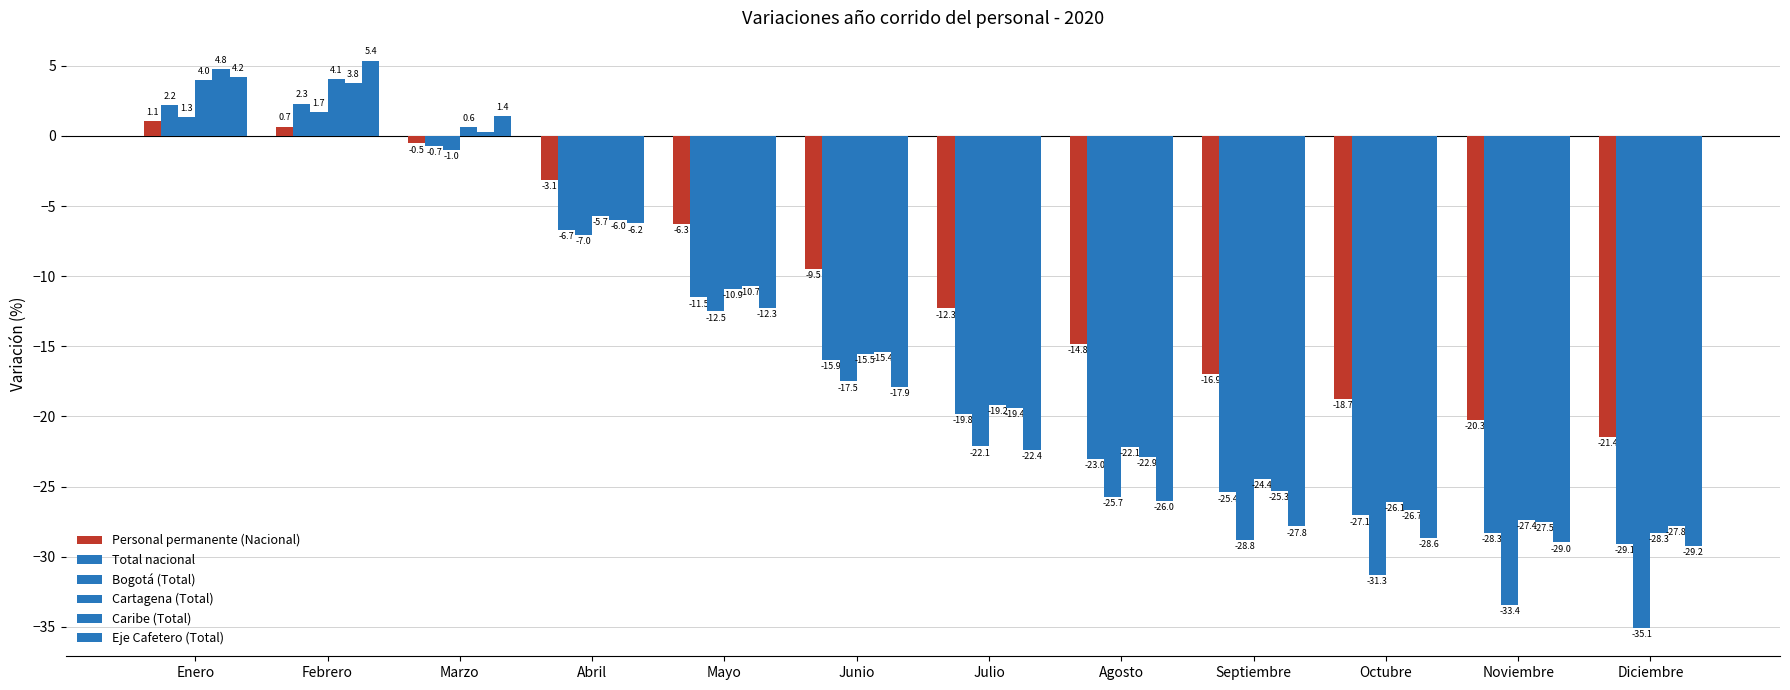

How many series are shown in this chart?

6